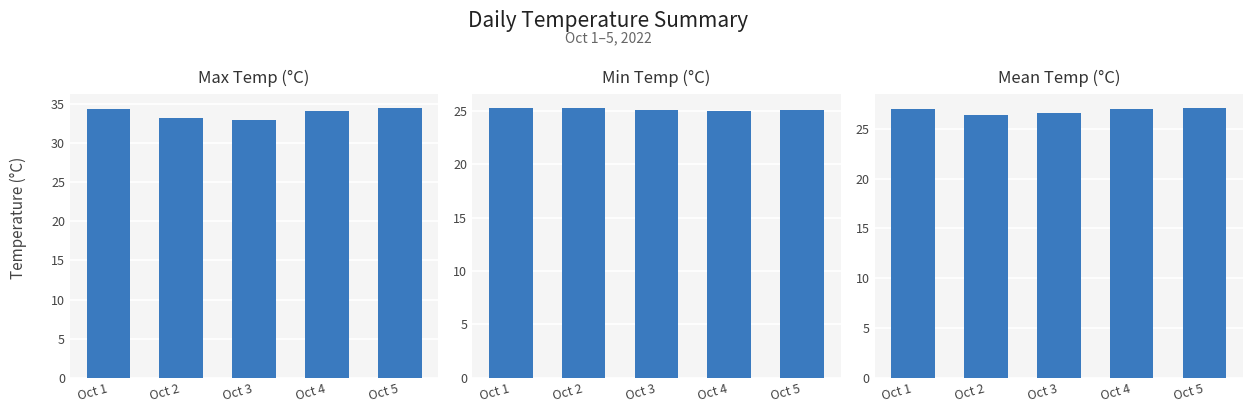

Read the Mean Temp (°C) value at Oct 1.

27.0